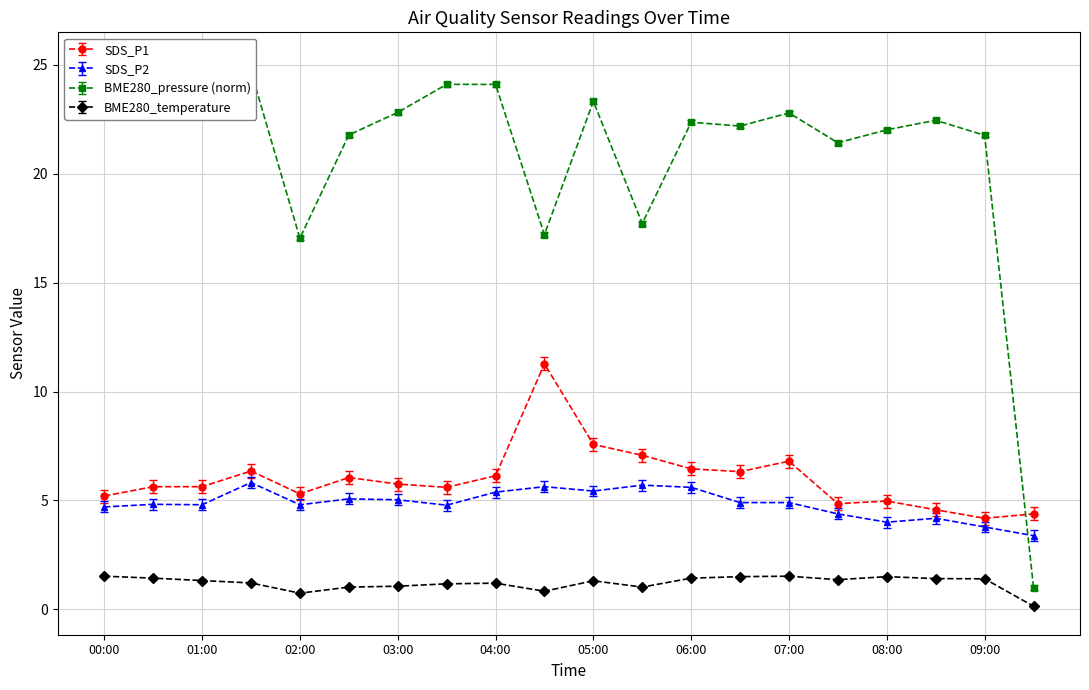

How many lines are shown in the chart?

4